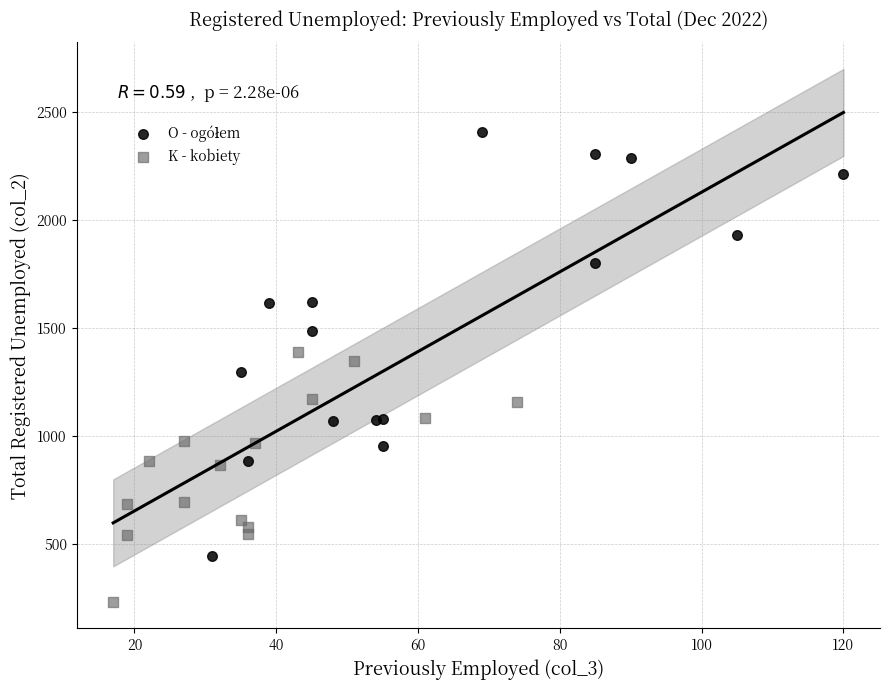

Which series reaches the minimum Y coordinate?

K - kobiety